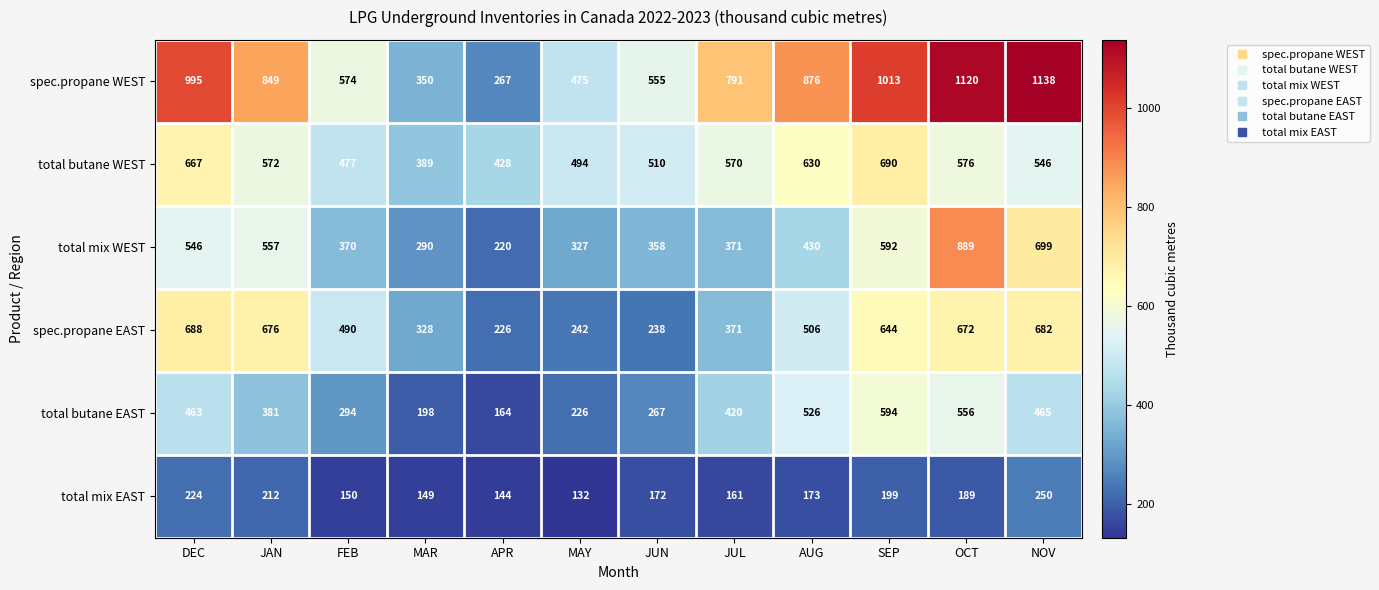

Which category has the lowest value in the total butane EAST series?

APR